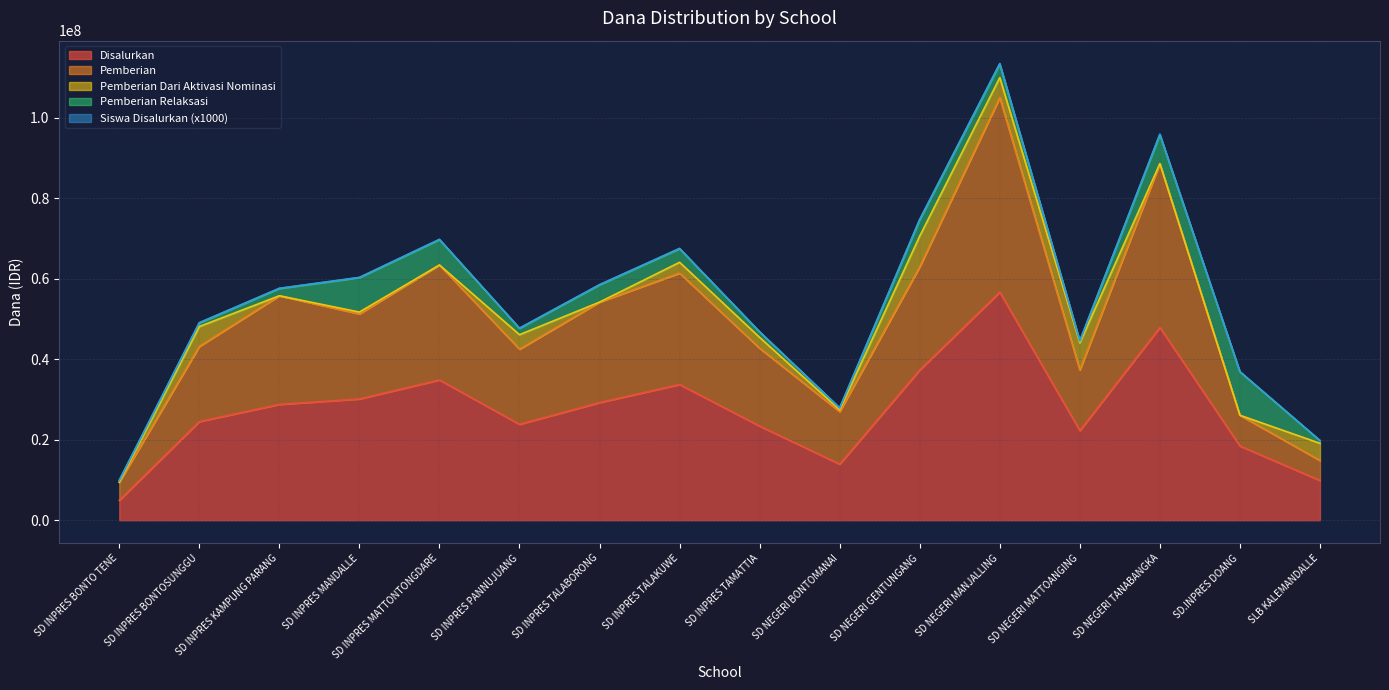

Which has a higher value, SD INPRES TALAKUWE or SD INPRES KAMPUNG PARANG?

SD INPRES TALAKUWE